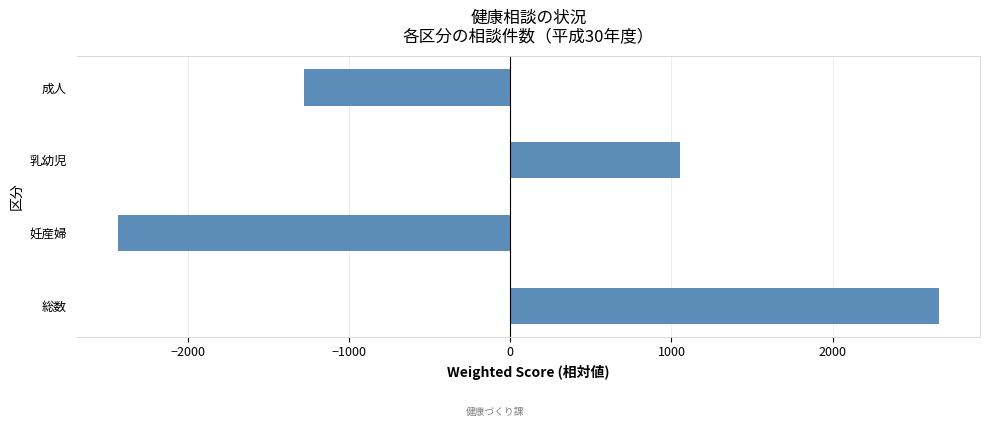

At which category does the chart reach its peak across all series?

総数